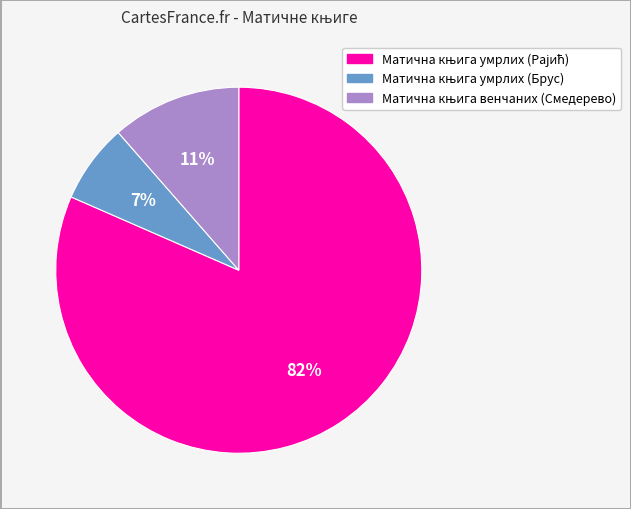

To the nearest percent, what is the difference between the largest and smallest slice percentages?

75%